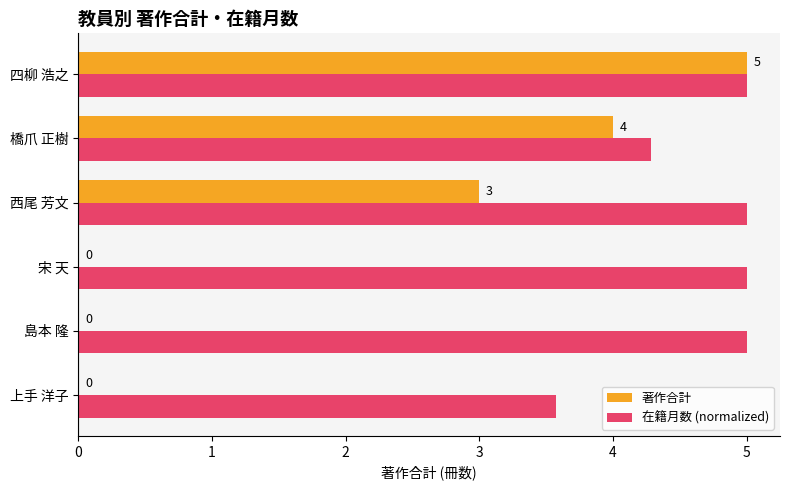

Is the value of 著作合計 at 上手 洋子 greater than the value of 在籍月数 (normalized) at 宋 天?

No